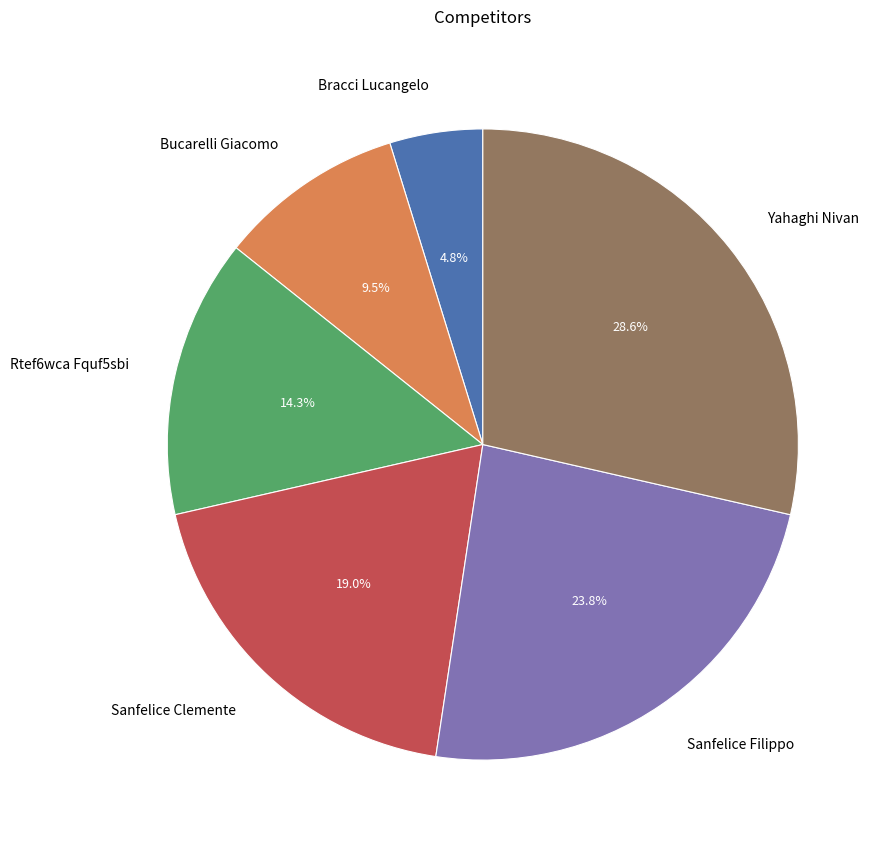

Does Bucarelli Giacomo represent more than half of the total?

No